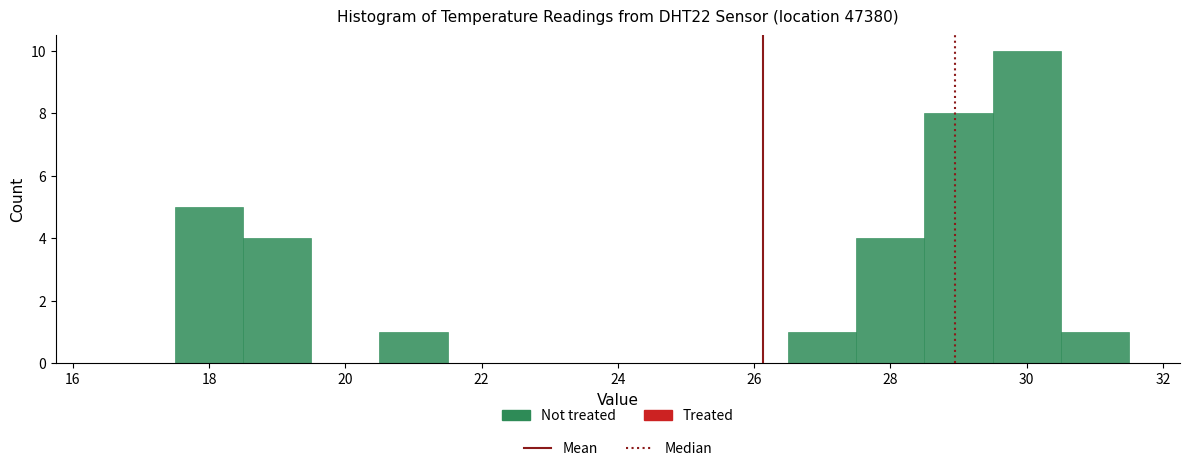

Which range on the x-axis has the tallest bar?

29.5 to 30.5